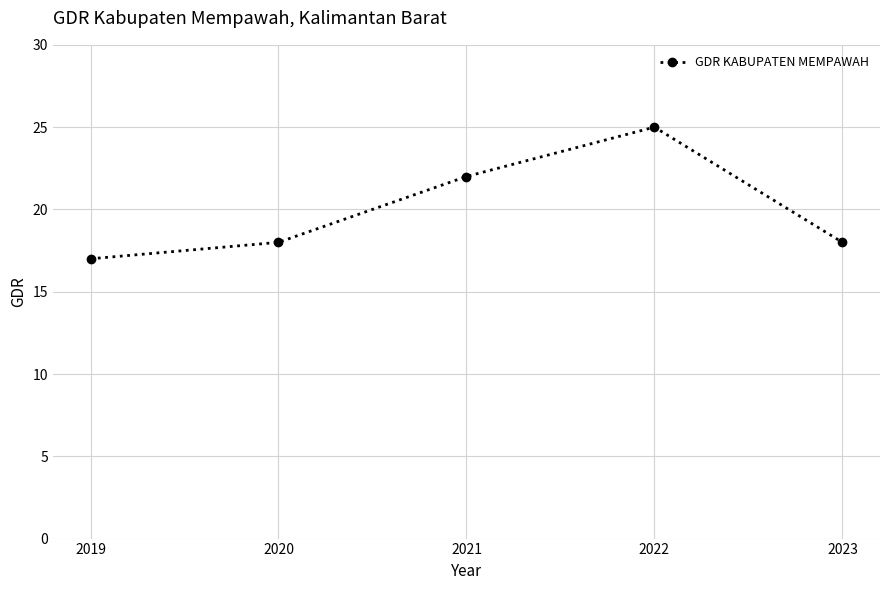

Where is the first local maximum?

2022